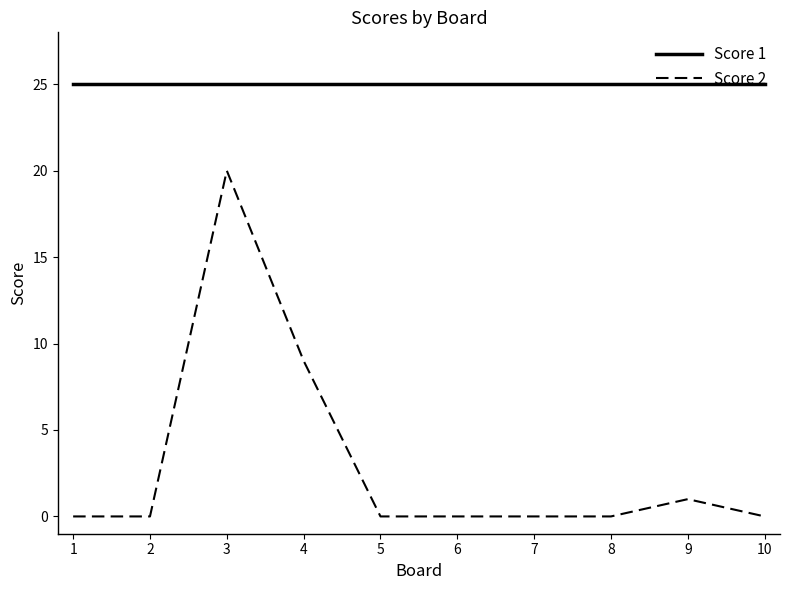

What are all the series names shown in the legend?

Score 1, Score 2